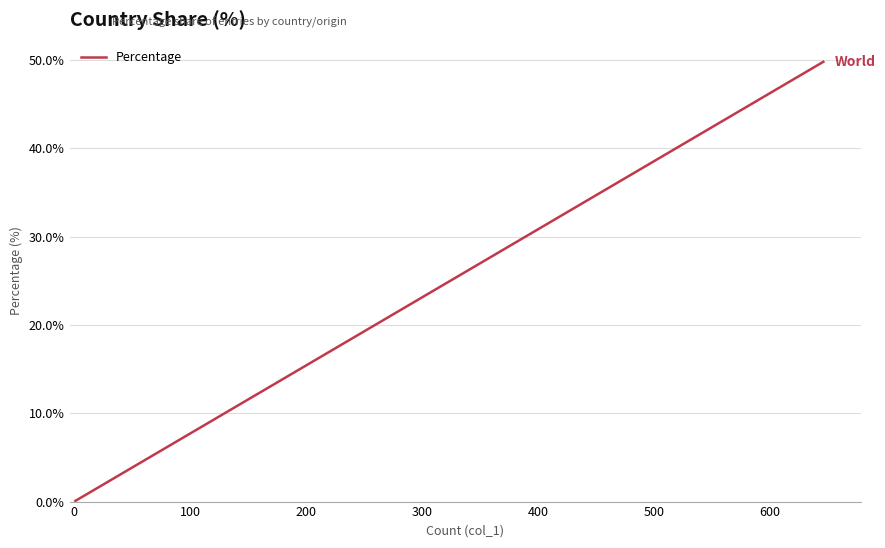

What is the greatest value displayed?

49.8